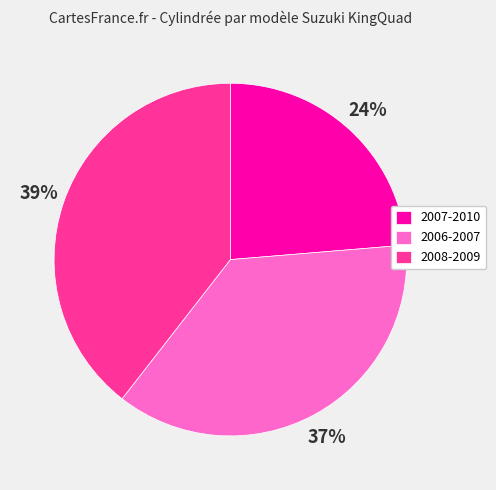

What is the ratio of the value at 2006-2007 to the value at 2008-2009?

0.9